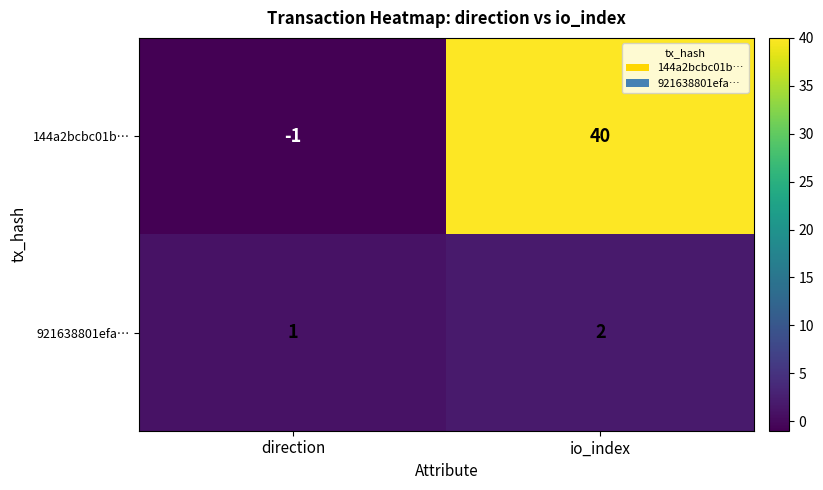

Reading left to right, transcribe all the data shown in this chart.

144a2bcbc01b…: -1	40
921638801efa…: 1	2